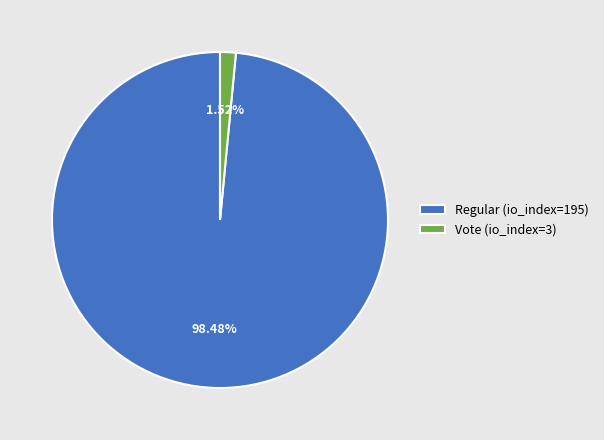

Which category has the biggest portion of the pie?

Regular (io_index=195)